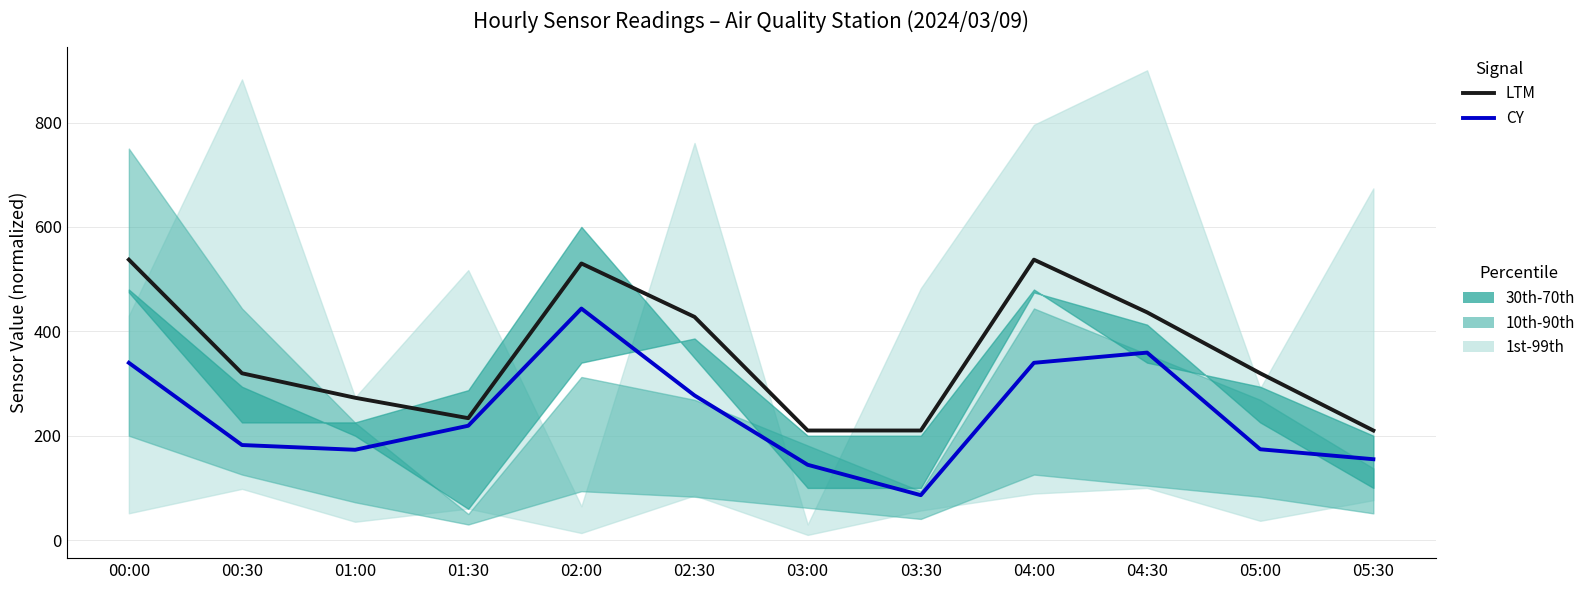

Where is the first local minimum for LTM?

01:30